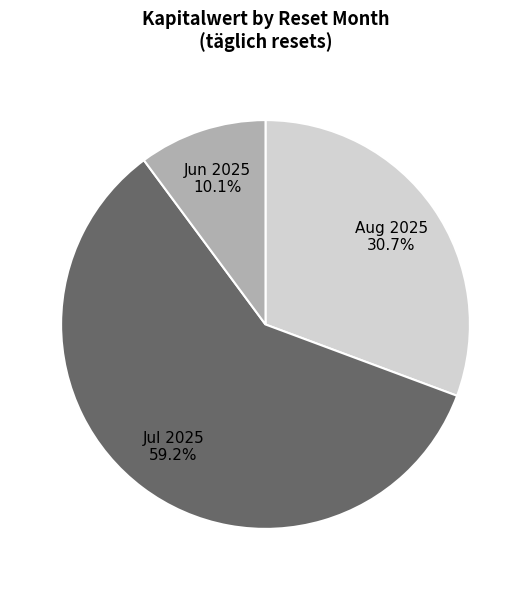

Which category has the biggest portion of the pie?

Jul 2025